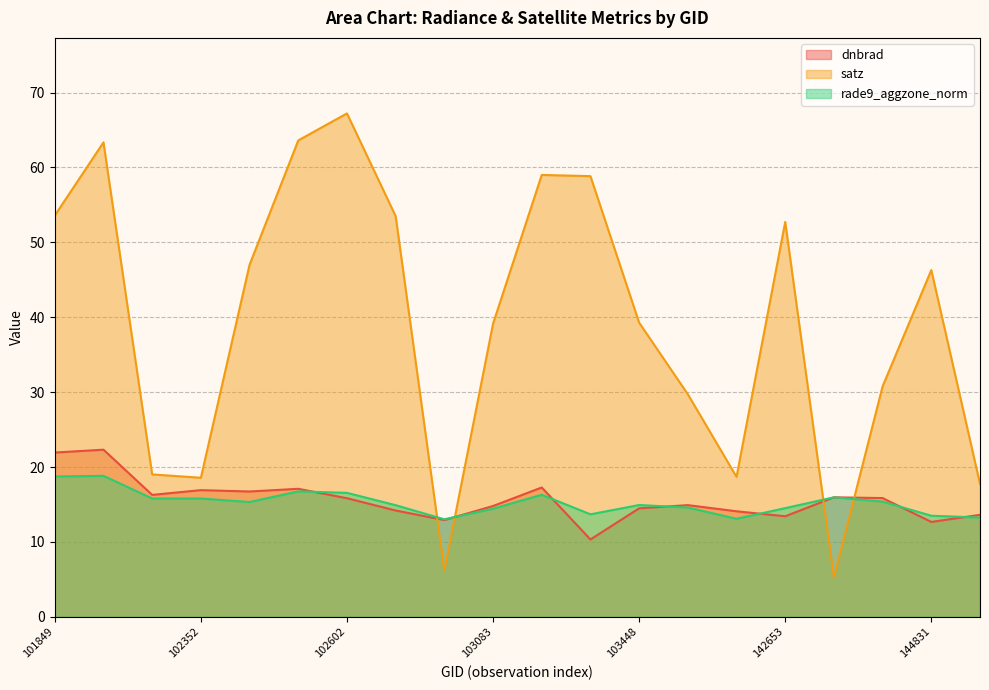

Does the chart have visible grid lines?

Yes